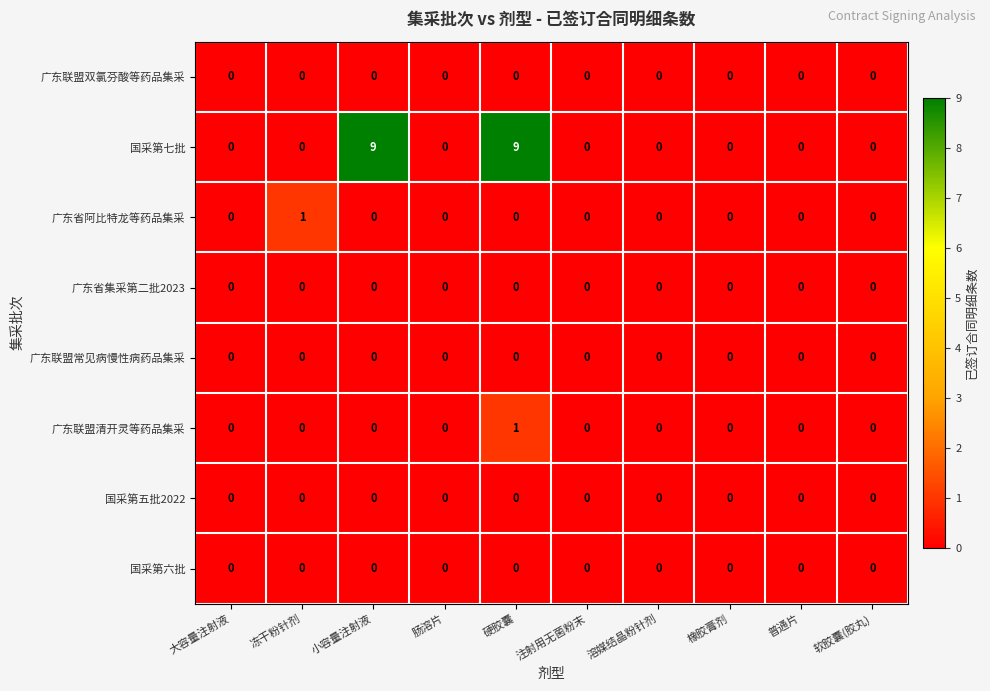

At which category is the sum across all series the highest?

硬胶囊